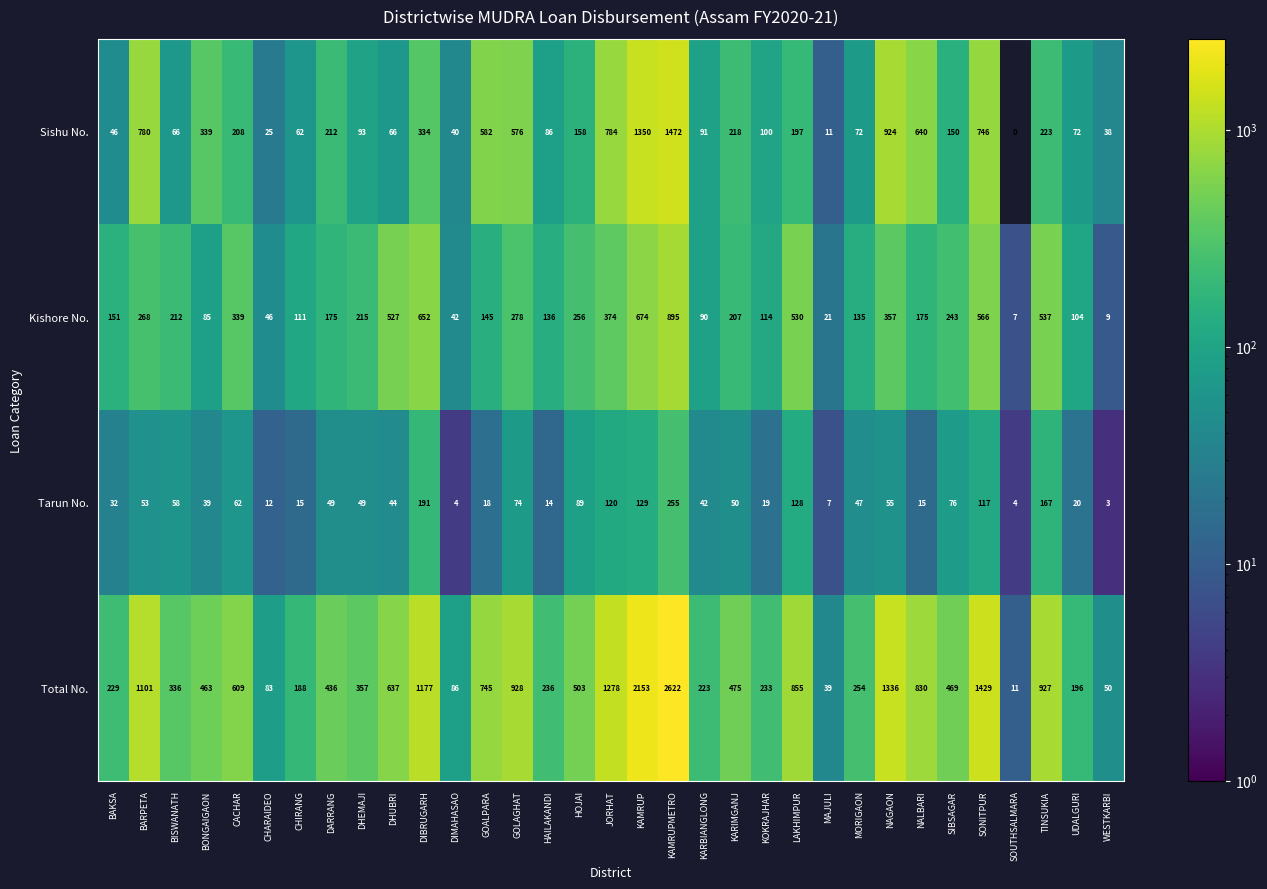

At how many categories does at least one series exceed 526?

14